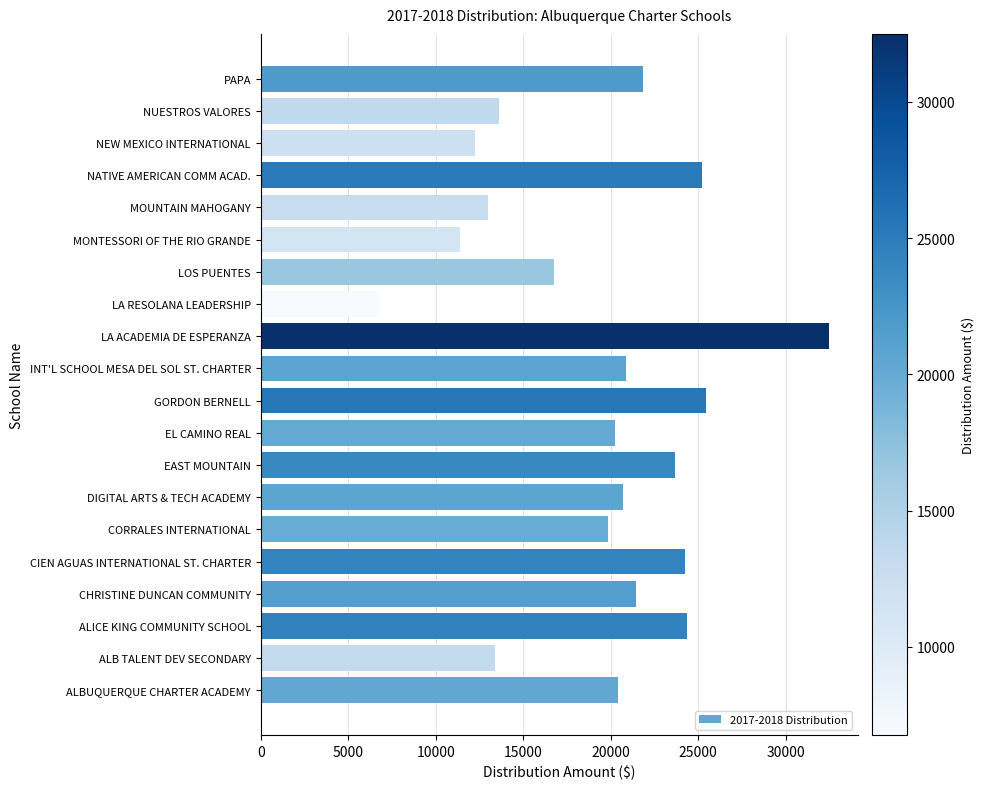

Are the bars horizontal?

Yes